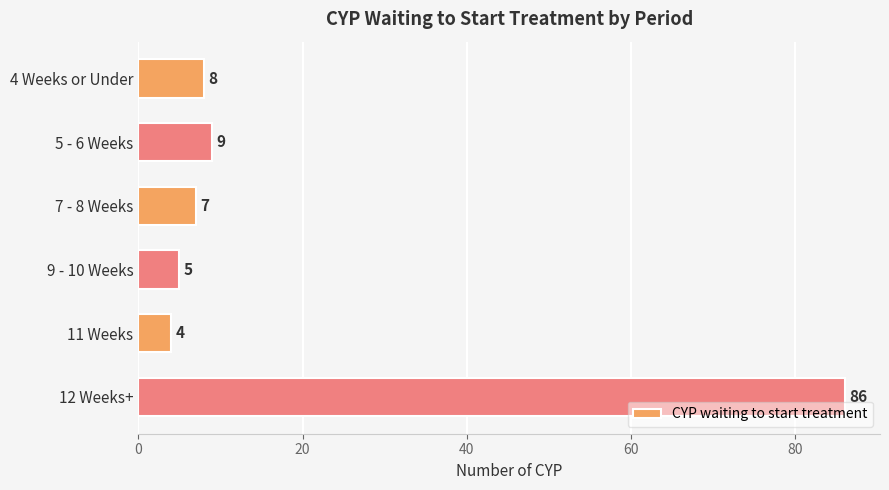

How many categories are shown in the chart?

6